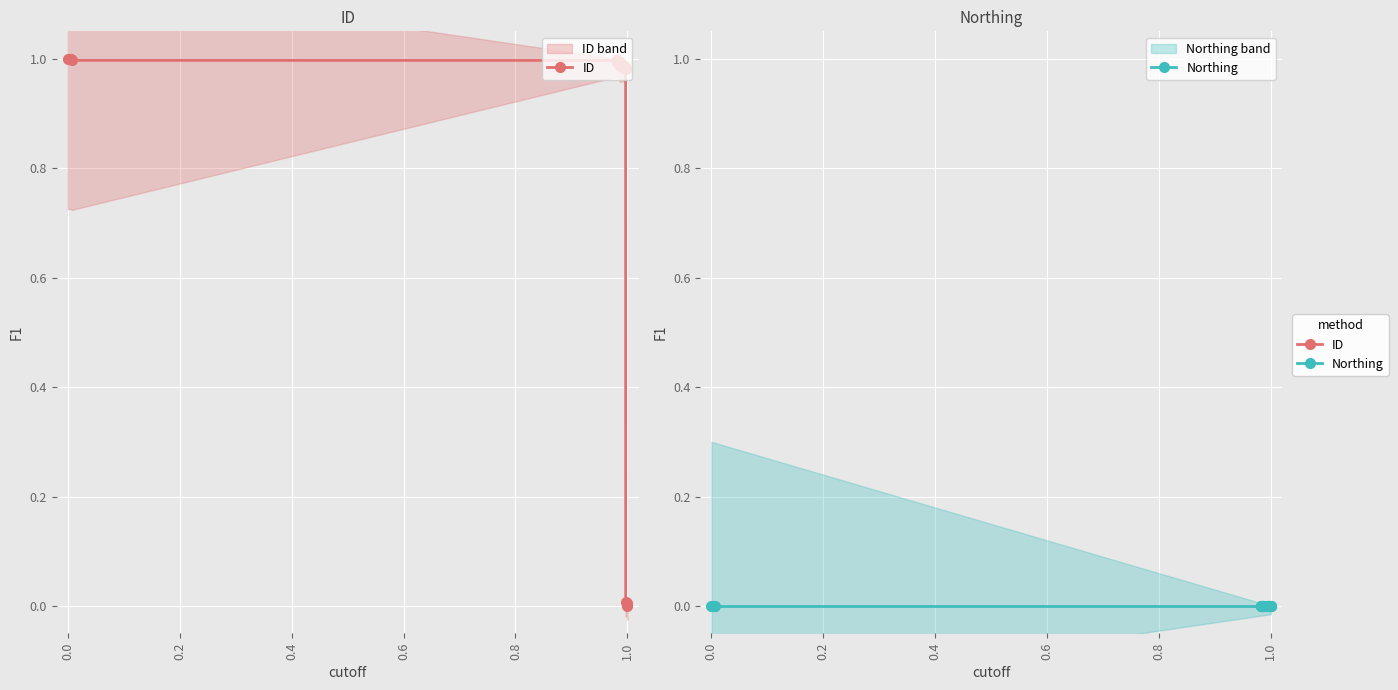

True or false: Northing has a value of 0.0 at 0.8.

True